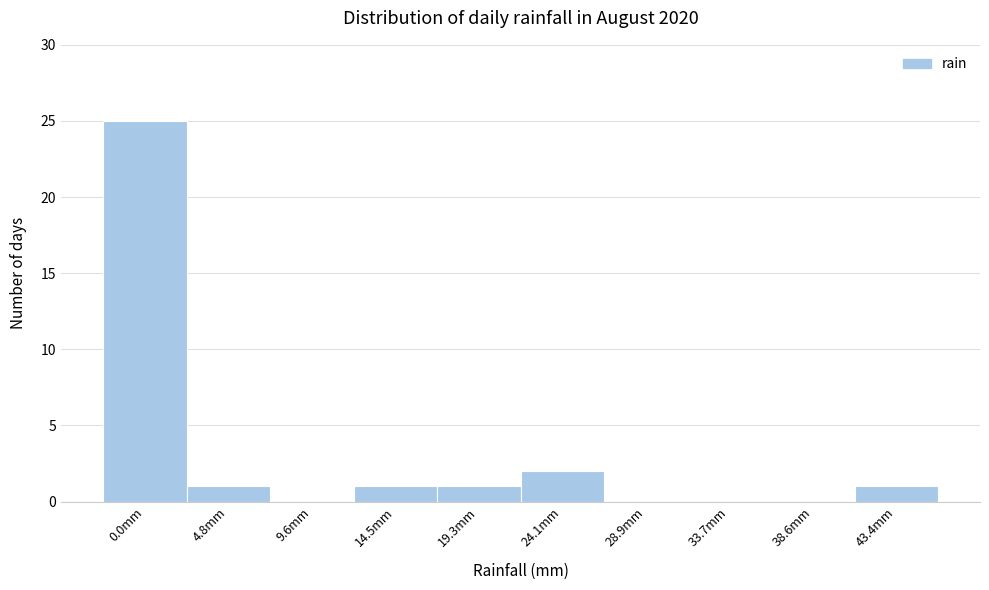

Reading left to right, what are all the values shown in this chart?

0.0mm=25	4.8mm=1	9.6mm=0	14.5mm=1	19.3mm=1	24.1mm=2	28.9mm=0	33.7mm=0	38.6mm=0	43.4mm=1